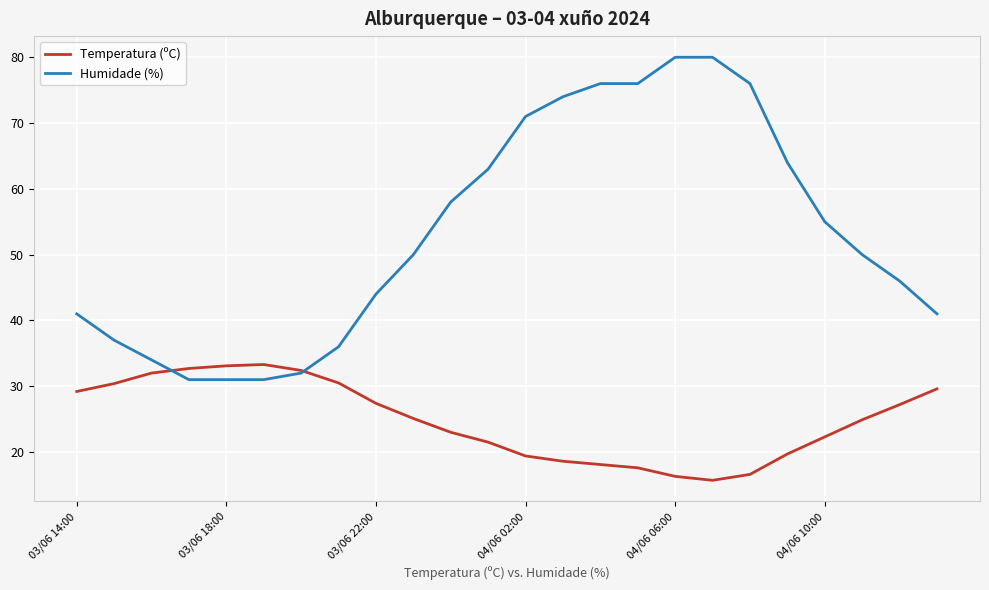

What is the maximum value shown in the chart?

80.0